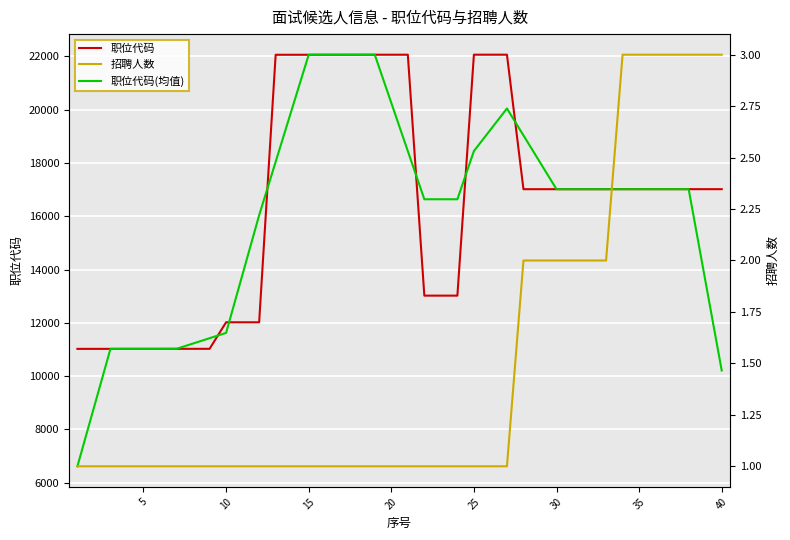

Count the number of categories in the chart.

40